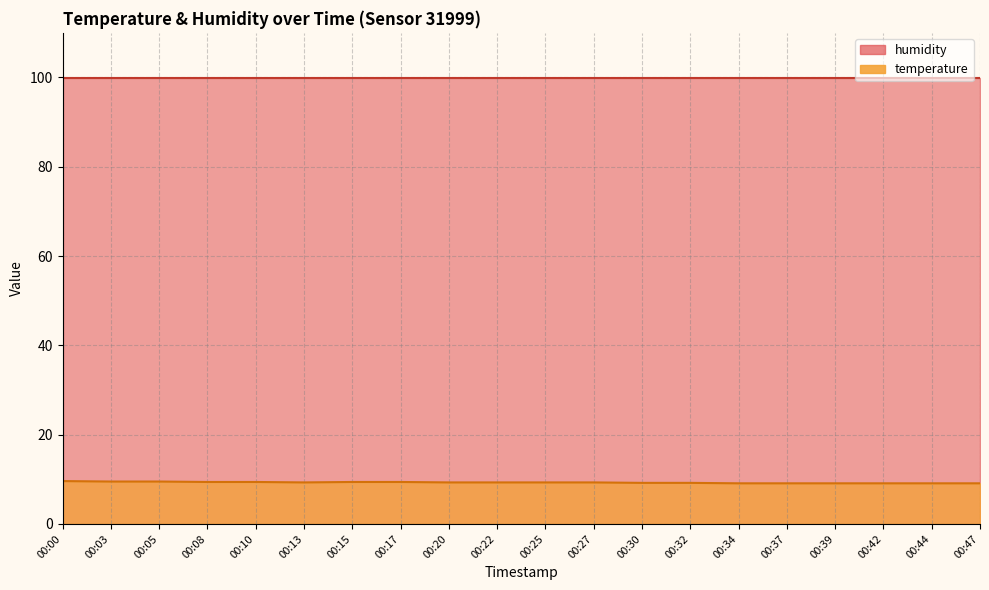

What is the approximate value at 00:13?

9.3